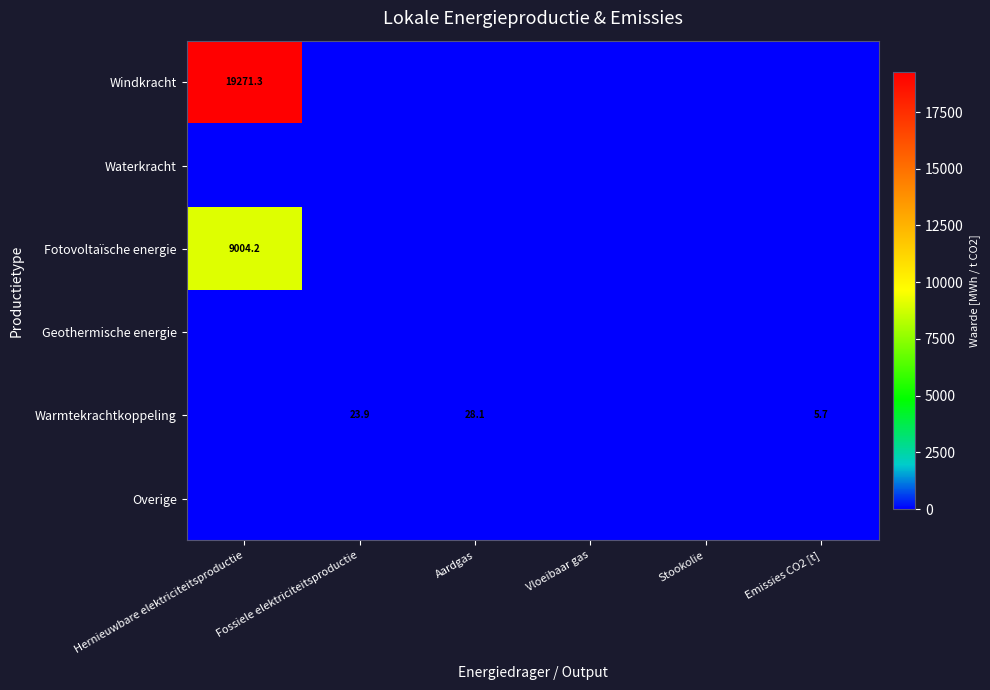

At which category is the sum across all series the highest?

Hernieuwbare elektriciteitsproductie